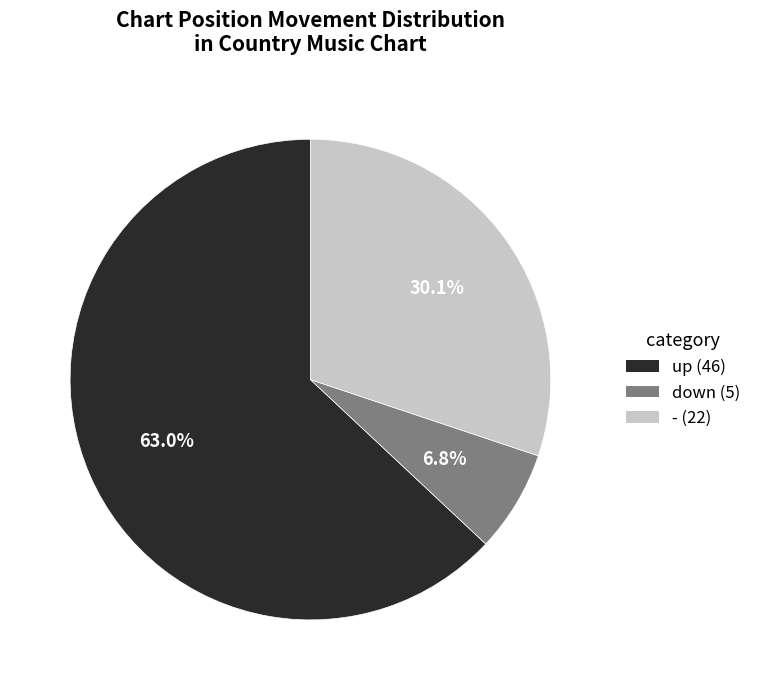

Is it true that down is 16% of the pie?

False